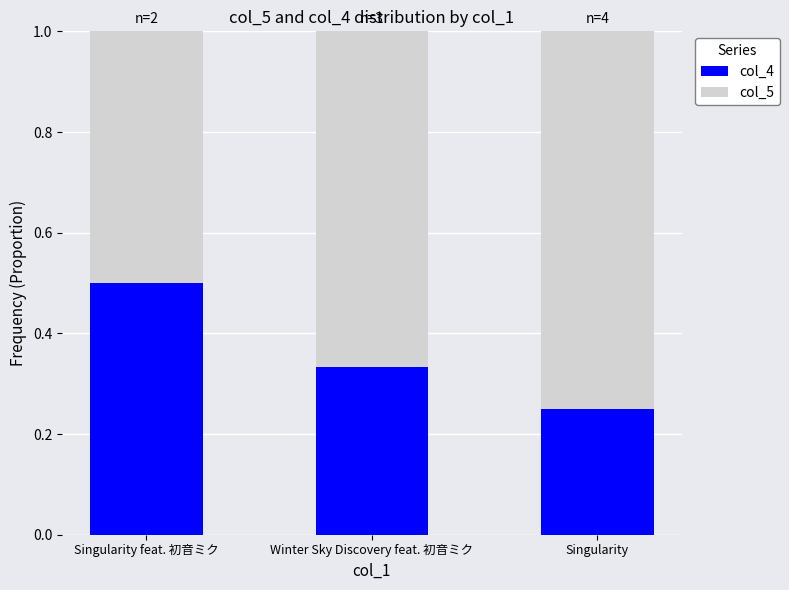

At which label is col_4 closest to 0?

Singularity